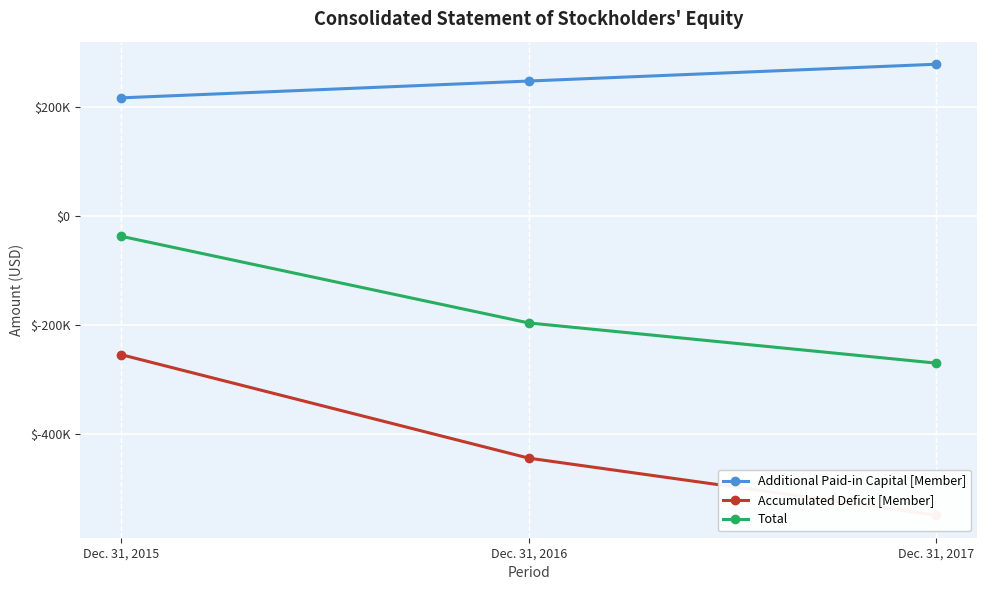

Rank the series at Dec. 31, 2015 from highest to lowest value.

Additional Paid-in Capital [Member], Total, Accumulated Deficit [Member]